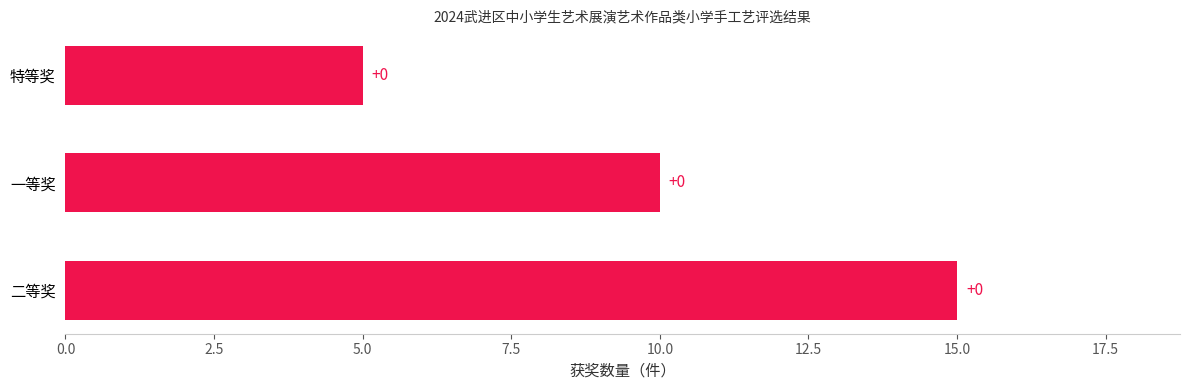

How many bars are there in total?

3